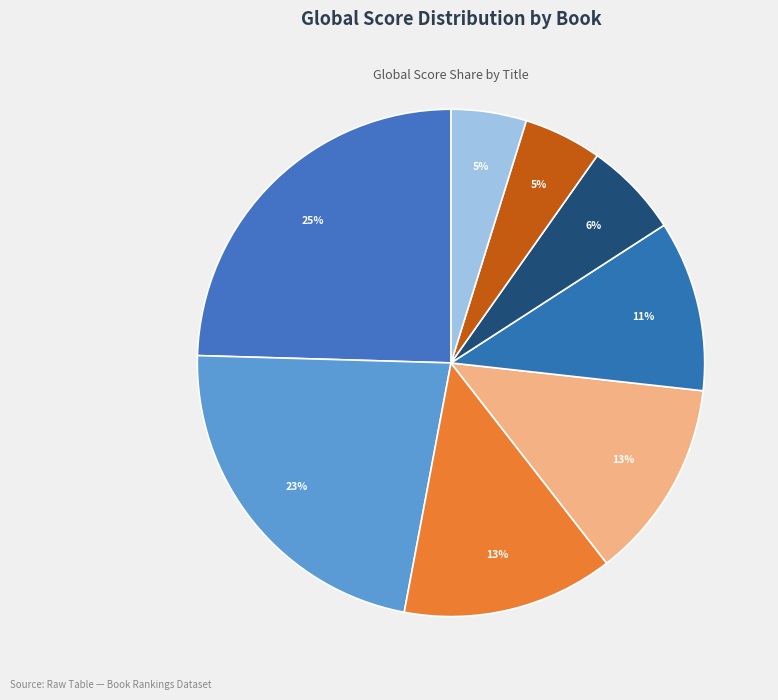

Which category has the smallest portion of the pie?

Poor Numbers